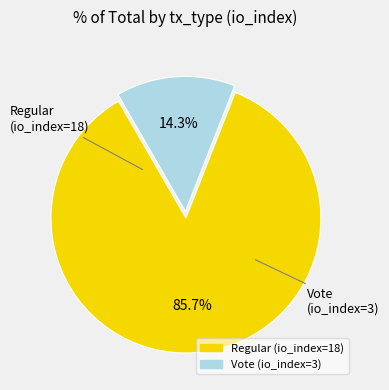

Which slice is the smallest?

Vote (io_index=3)